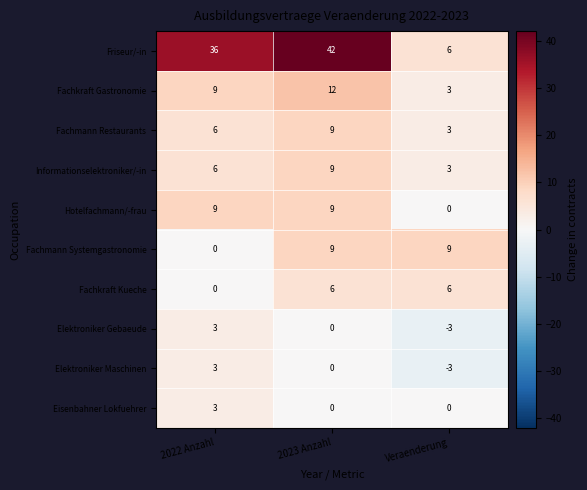

Count the number of data series in this chart.

10